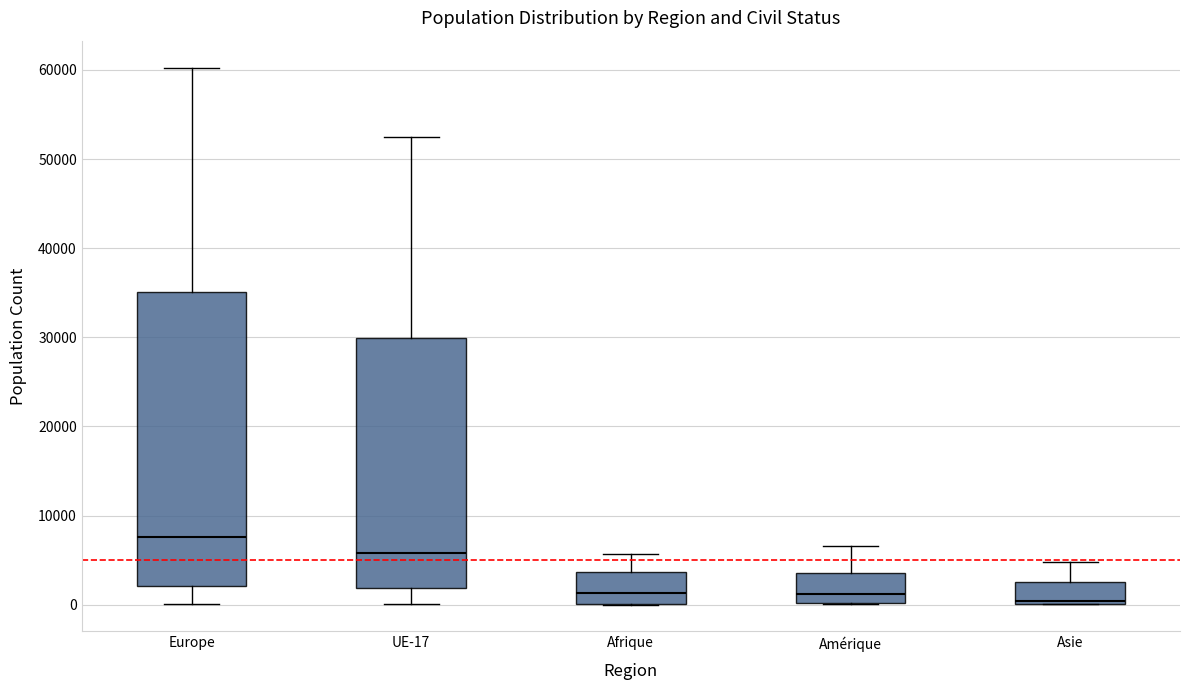

Which box is the tallest, from its lower edge to its upper edge?

Europe